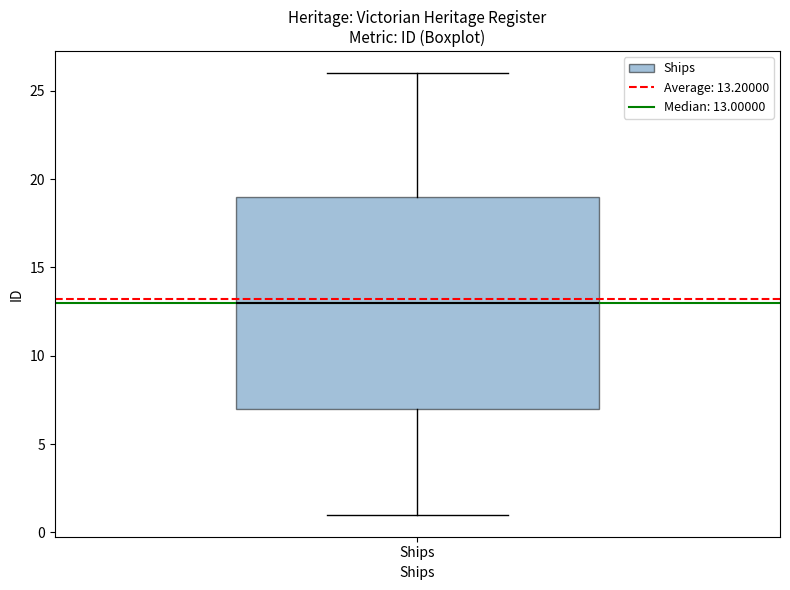

Where does the median line of the box for Ships sit on the y-axis? The values are not printed on the chart, so give them approximately, as read against the axis.

13